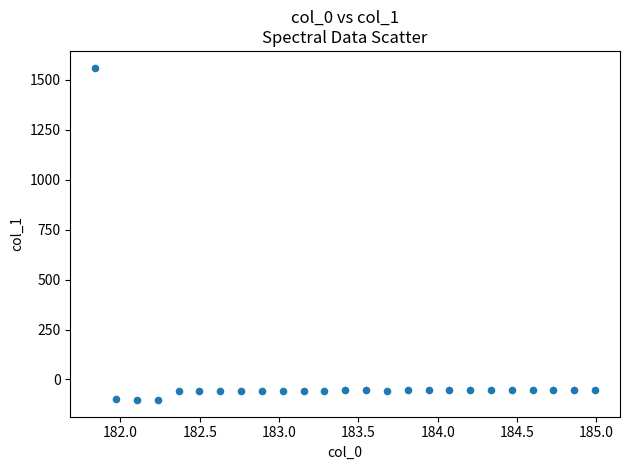

What is the range of Y values (max minus min)?

1665.5